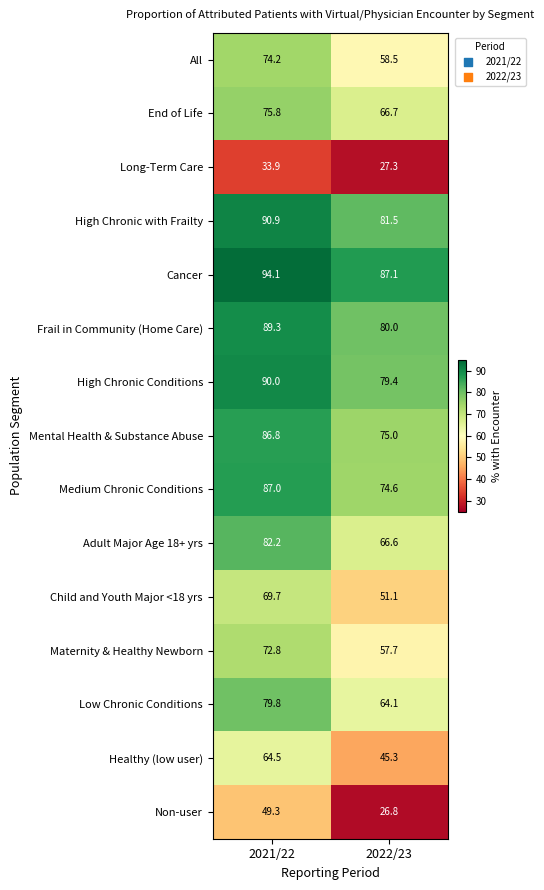

What value does the Long-Term Care series have at 2021/22?

33.9